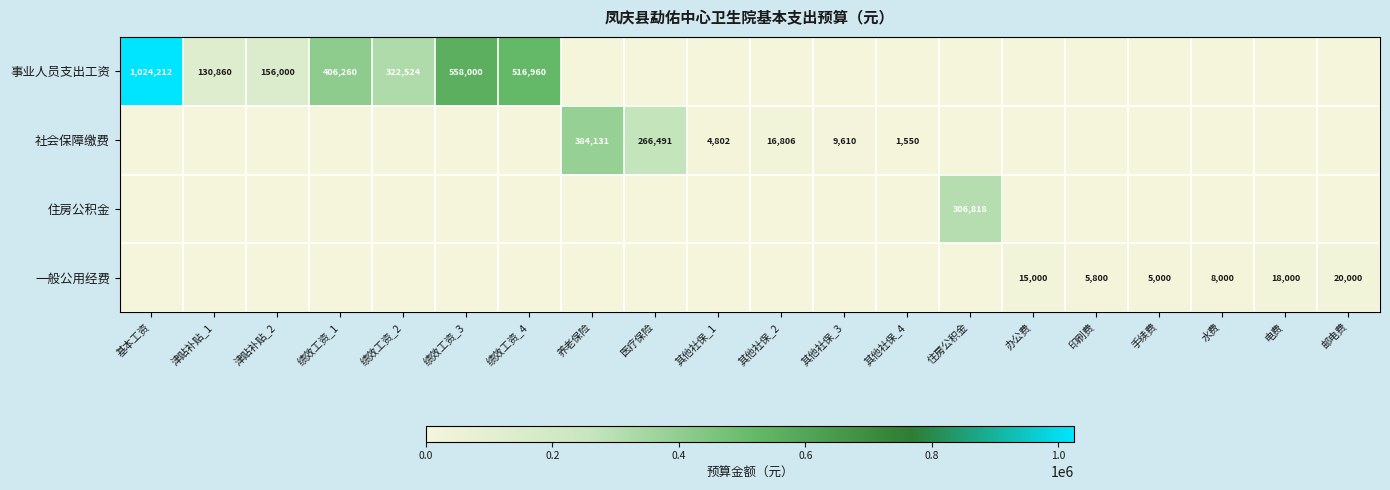

True or false: 事业人员支出工资 has a value of 1024212 at 基本工资.

True